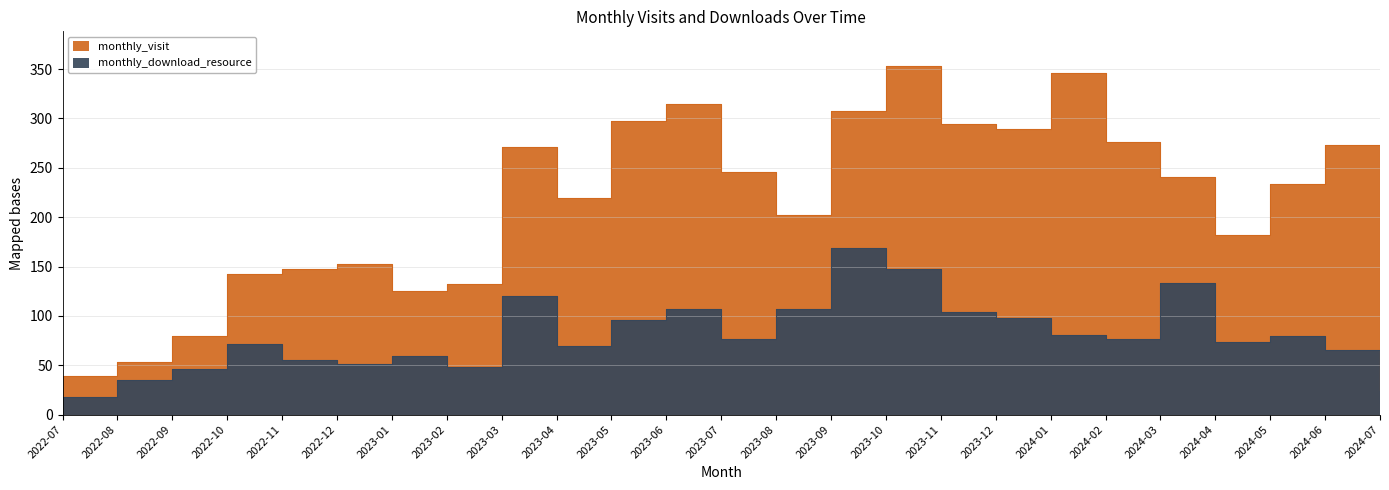

The monthly_download_resource series shows 74 at 2023-09. True or false?

False